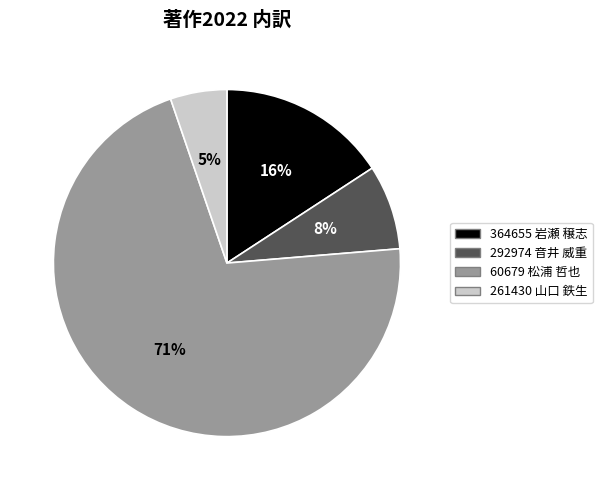

Does any single category account for the majority?

Yes